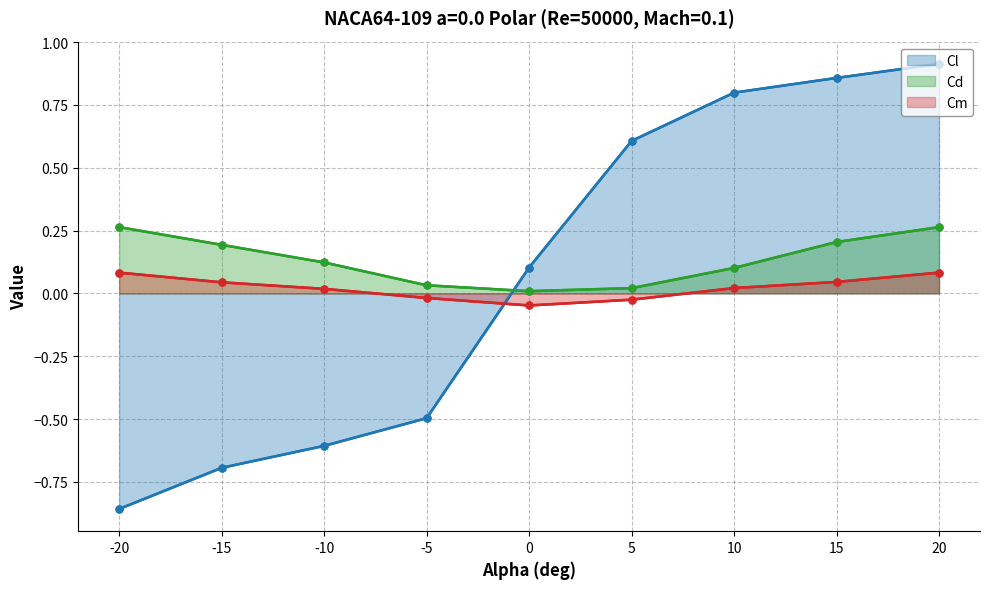

Reading right to left, what are all the values shown in this chart?

Cl: 0.9	0.9	0.8	0.6	0.1	-0.5	-0.6	-0.7	-0.9
Cd: 0.3	0.2	0.1	0.0	0.0	0.0	0.1	0.2	0.3
Cm: 0.1	0.0	0.0	-0.0	-0.0	-0.0	0.0	0.0	0.1